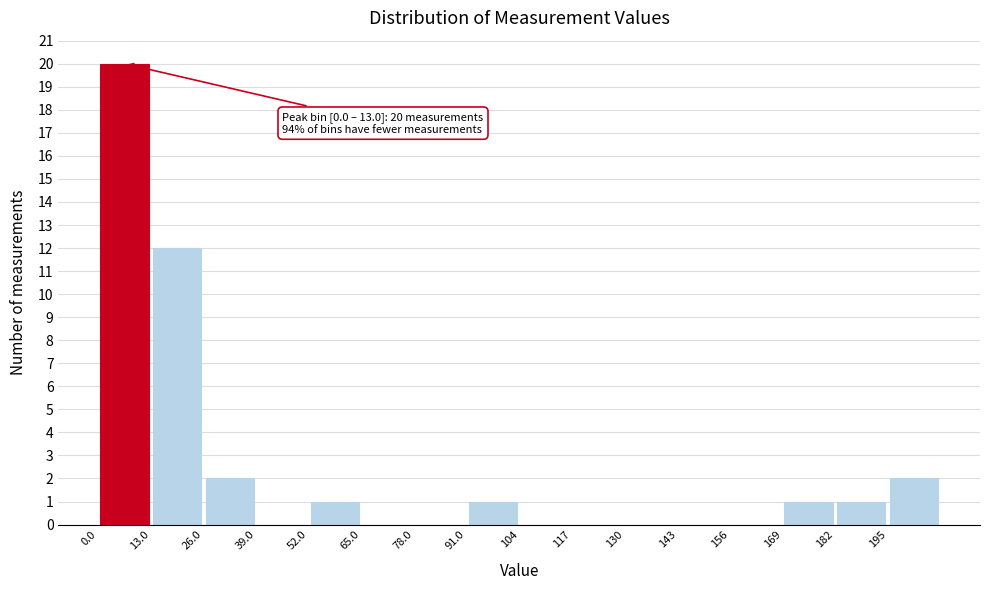

Over which range of the x-axis is the bar tallest?

0 to 14